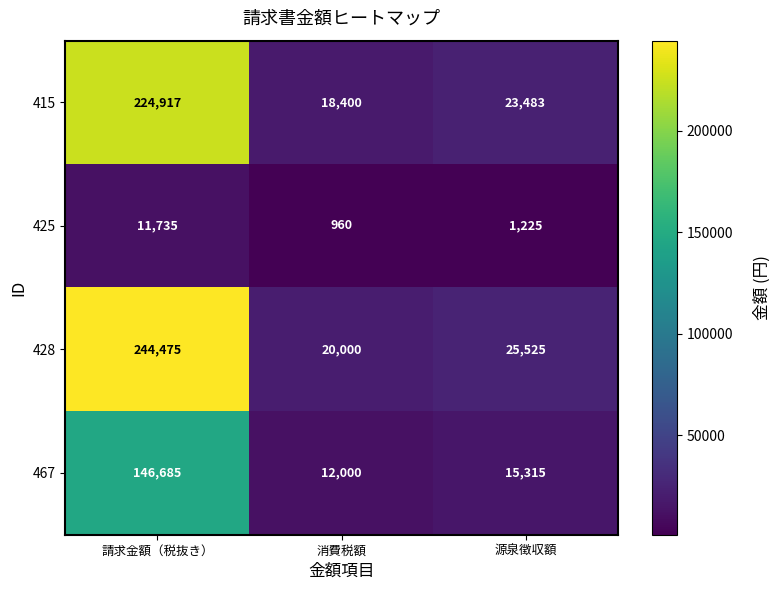

Which series has the largest range (max minus min)?

428